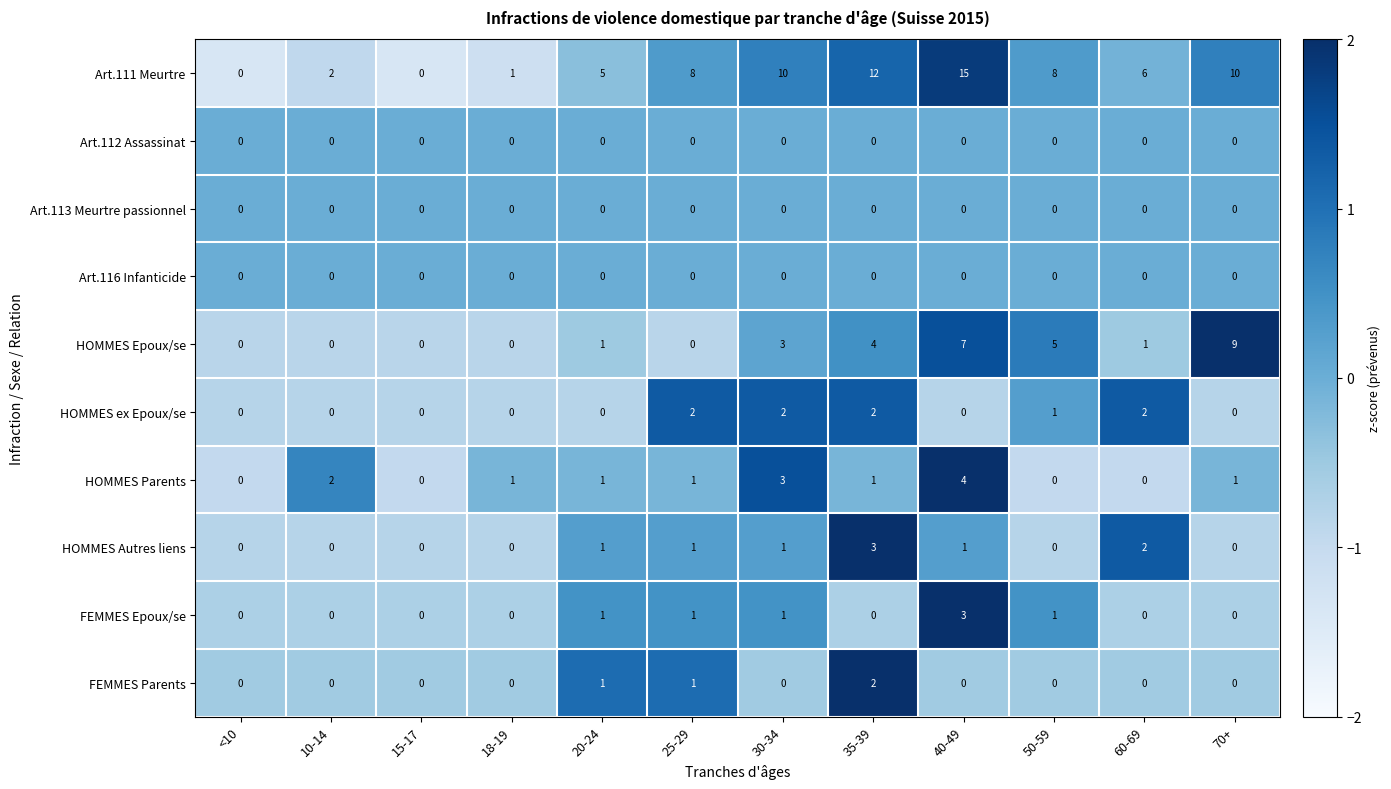

At which category is the sum across all series the highest?

40-49